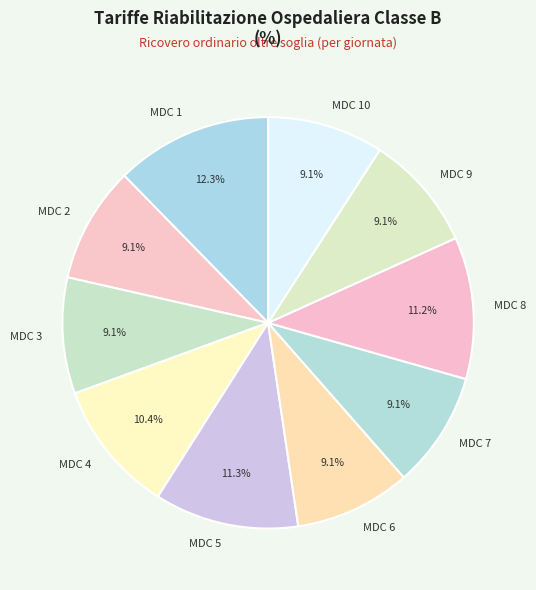

To the nearest percent, what is the difference between the largest and smallest slice percentages?

3%